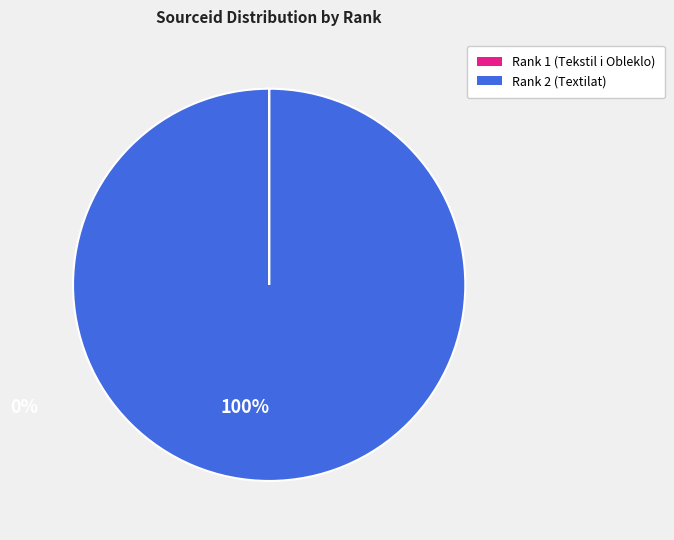

Is there any slice that represents more than half of the pie?

Yes